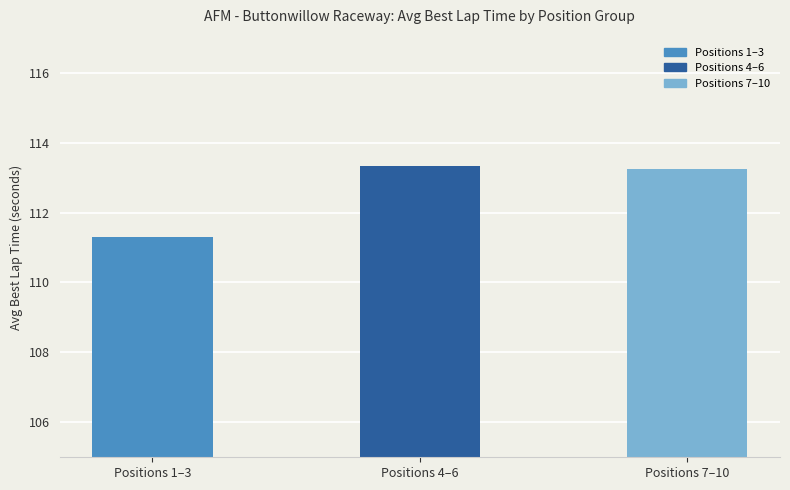

The chart shows a value of 74.8 at Positions 4–6. True or false?

False